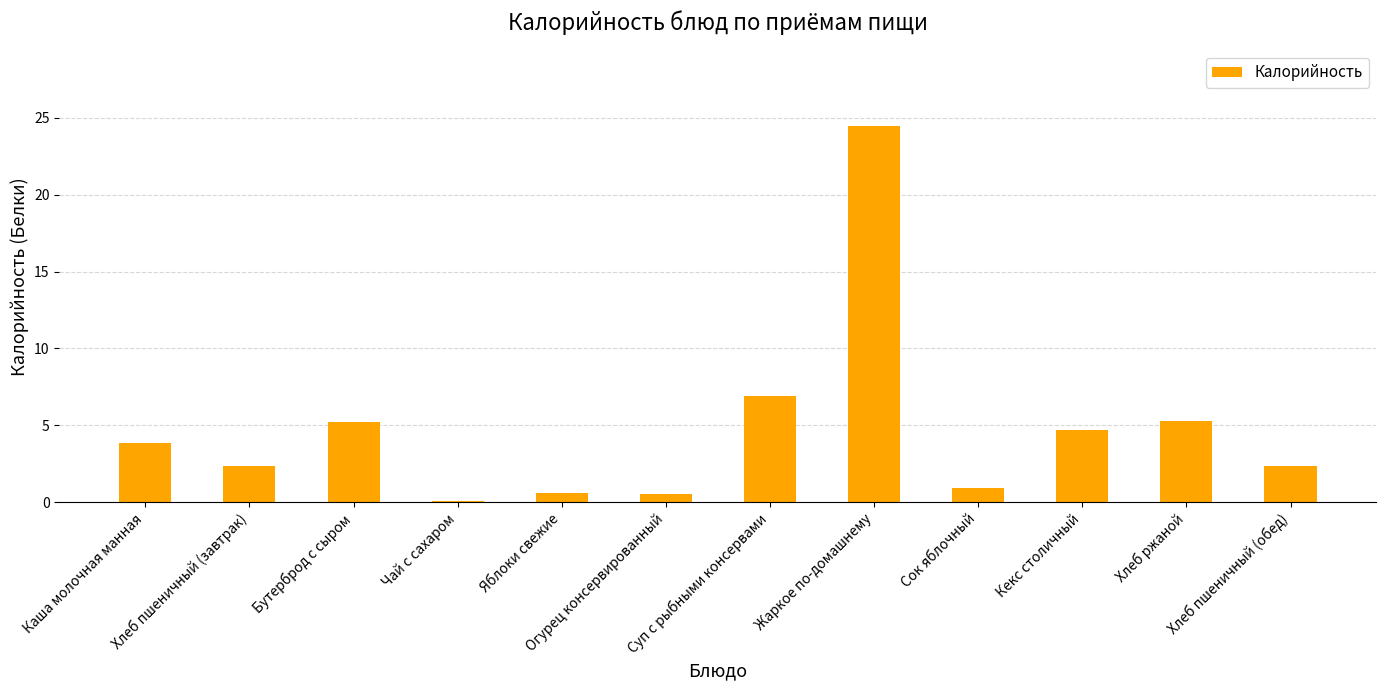

What is the change in value from Бутерброд с сыром to Хлеб ржаной?

+0.1